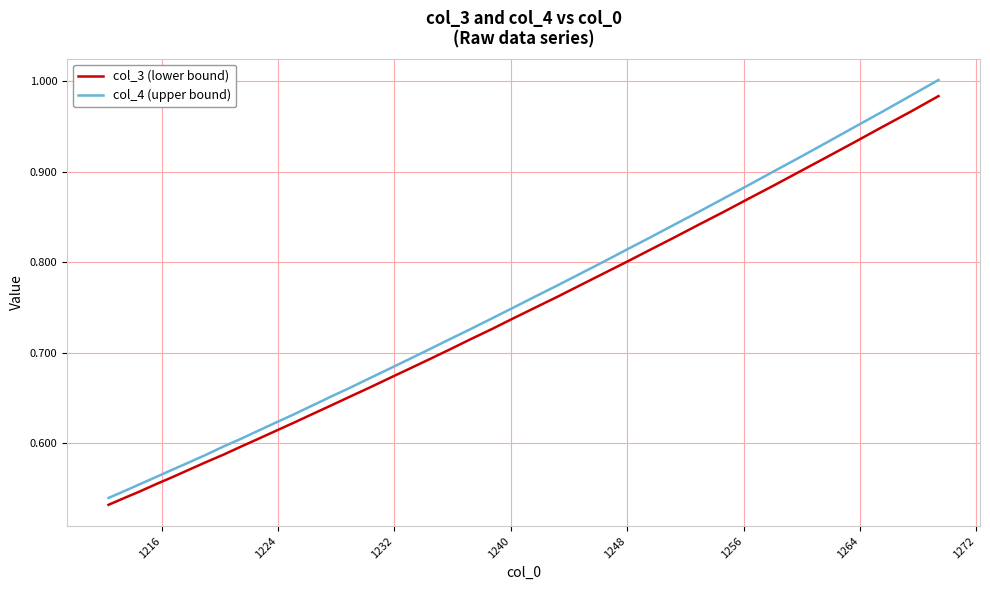

Which series has the widest spread of values?

col_4 (upper bound)